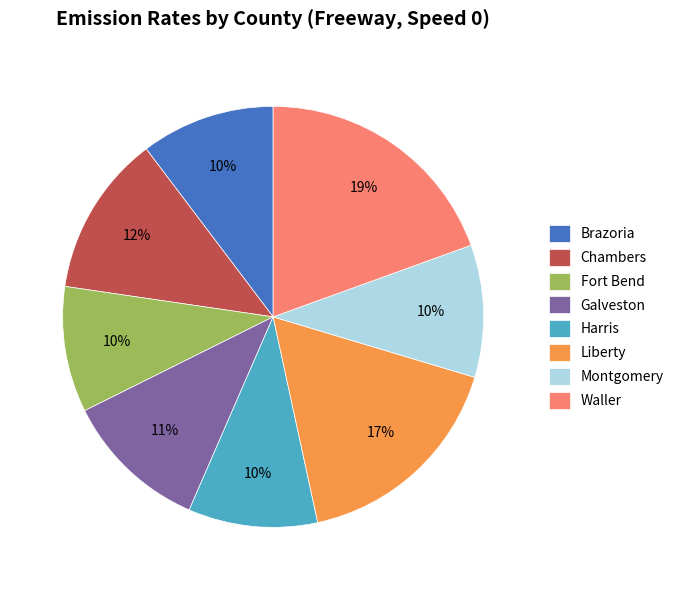

Count the number of slices in the pie.

8